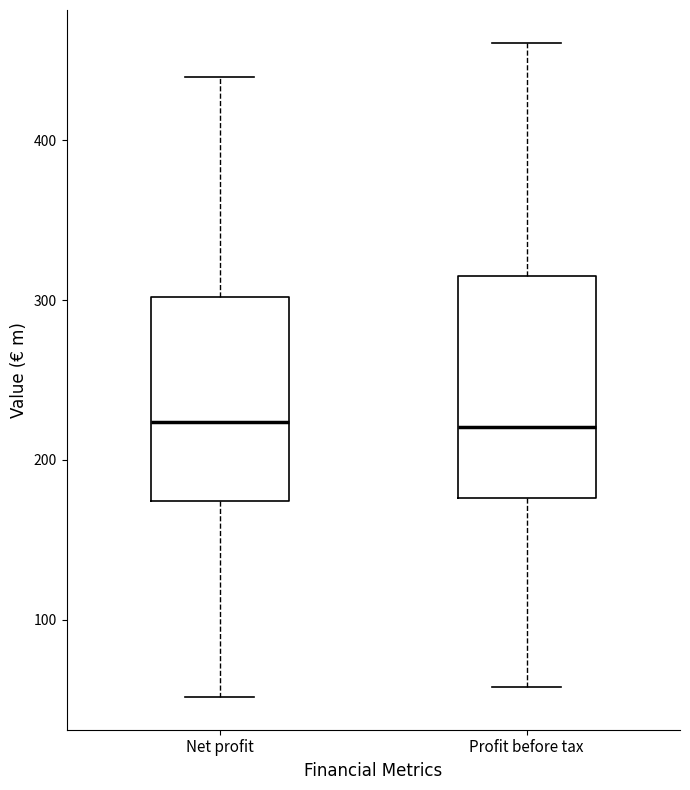

Reading left to right, transcribe this box plot: for each box, give where its median line is, the range the box spans, and where its two whiskers end, as read against the y-axis. The values are not printed on the chart, so give them approximately, as read against the axis.

Net profit: median 220, box 170 to 300, whiskers 50 to 440
Profit before tax: median 220, box 180 to 320, whiskers 60 to 460